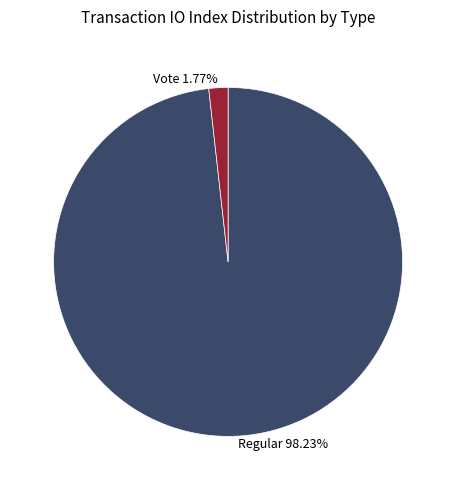

Which slice represents more than half of the pie?

Regular 98.23%